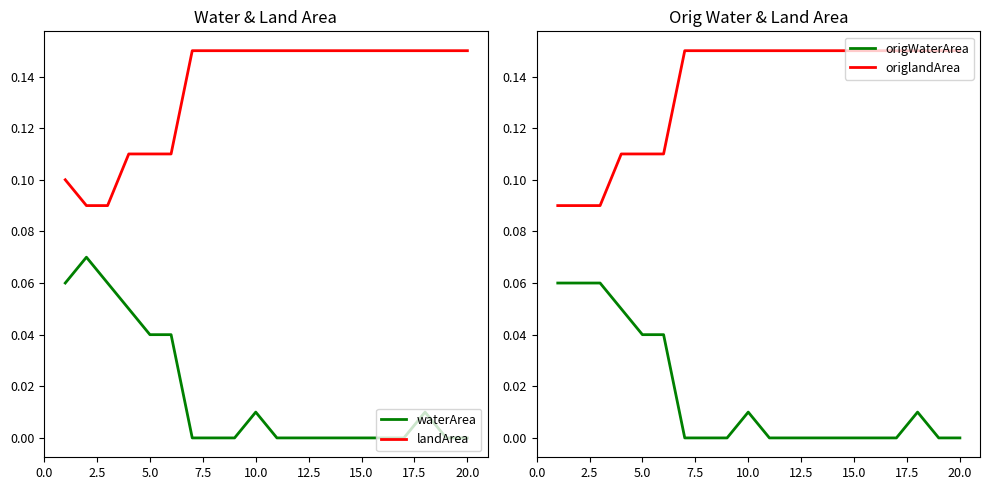

The value of origlandArea at 15.0 is 0.2. True or false?

False